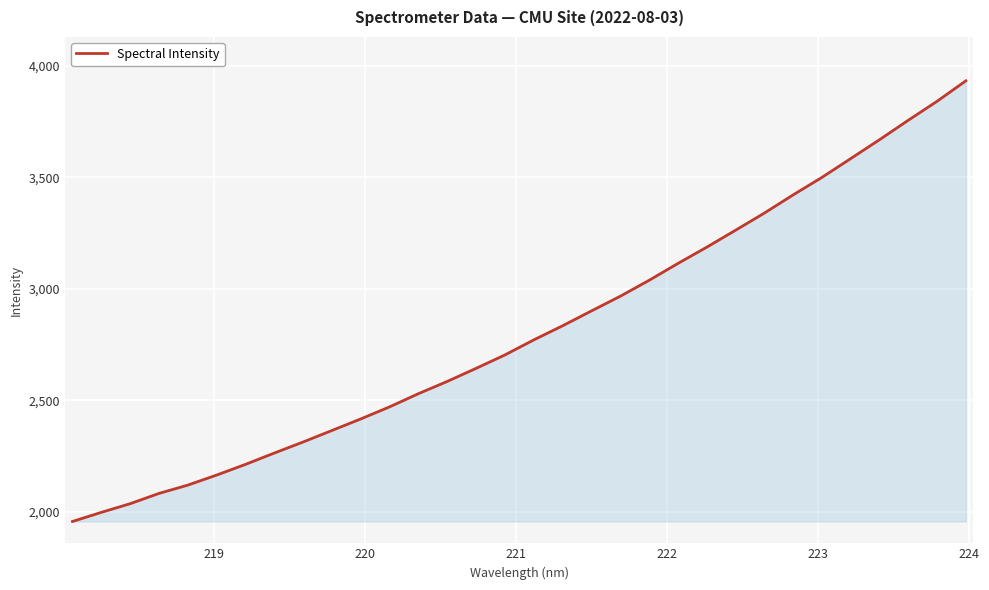

What is the maximum value shown in the chart?

3932.2